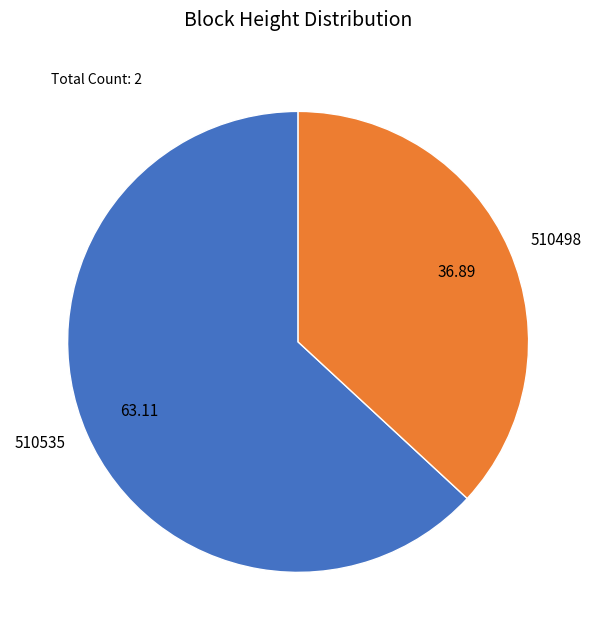

True or false: 510535 accounts for 63% of the total.

True